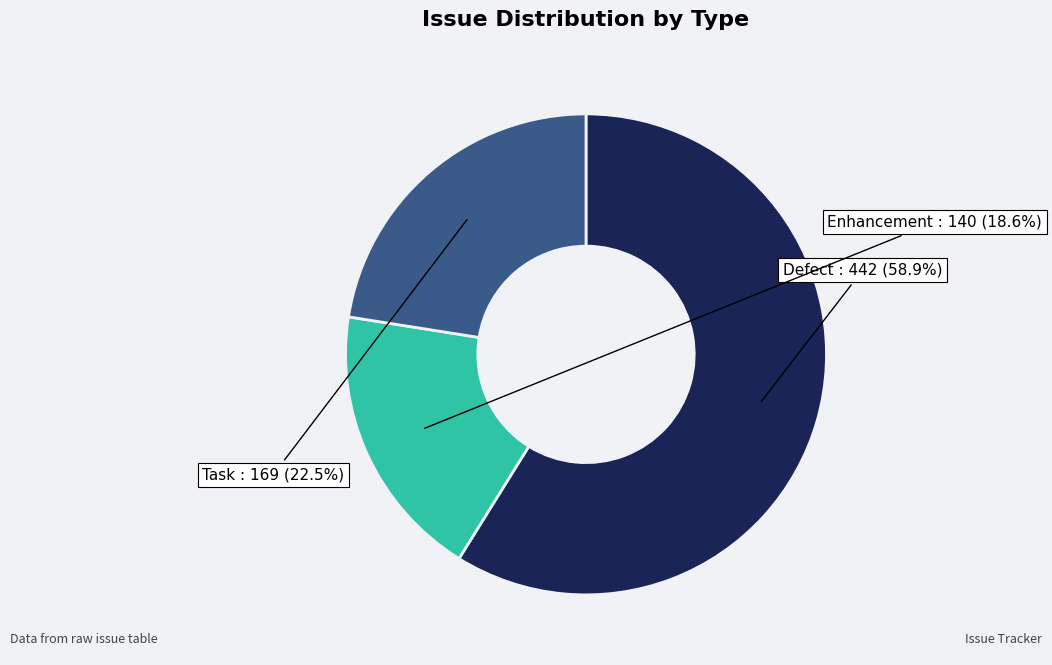

To the nearest percent, what is the difference between the largest and smallest slice percentages?

40%